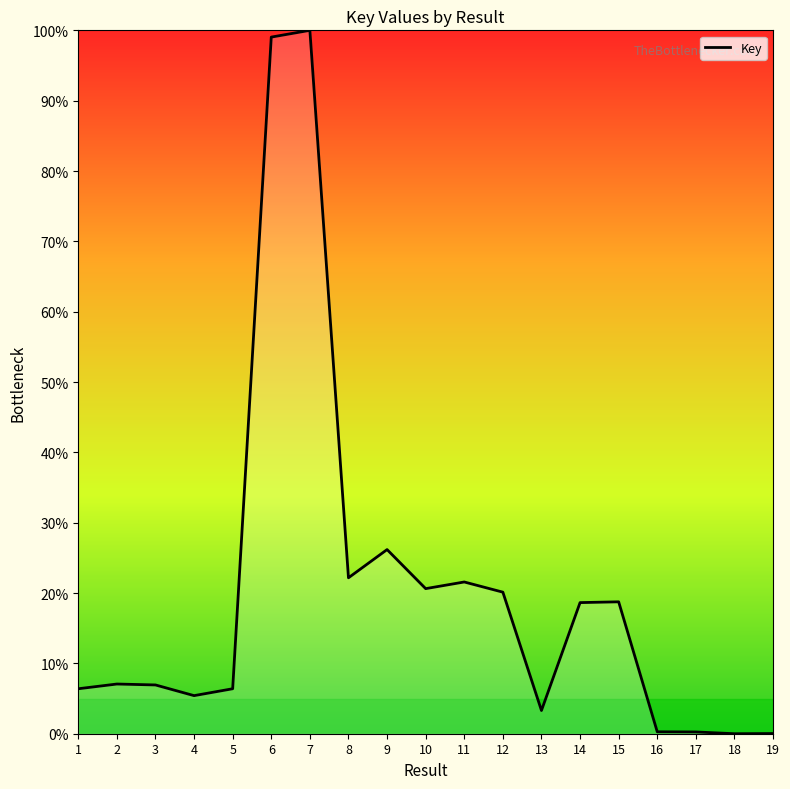

What is the change in value from 5 to 8?

+15.8